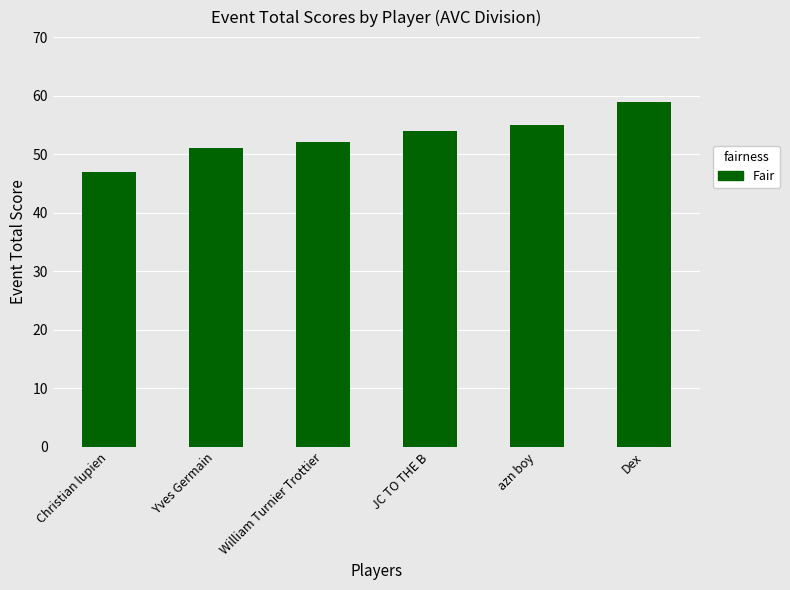

Reading left to right, what are all the values shown in this chart?

Christian lupien=47	Yves Germain=51	William Turnier Trottier=52	JC TO THE B=54	azn boy=55	Dex=59